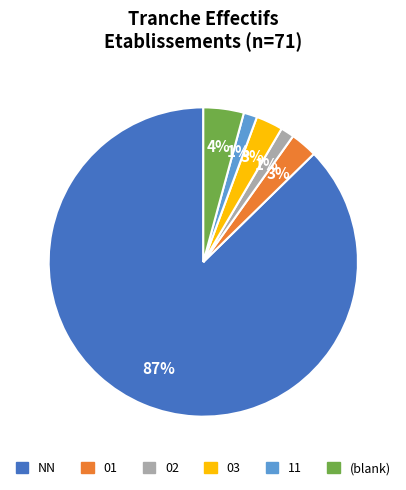

Combined, do 11 and NN account for over 50%?

Yes